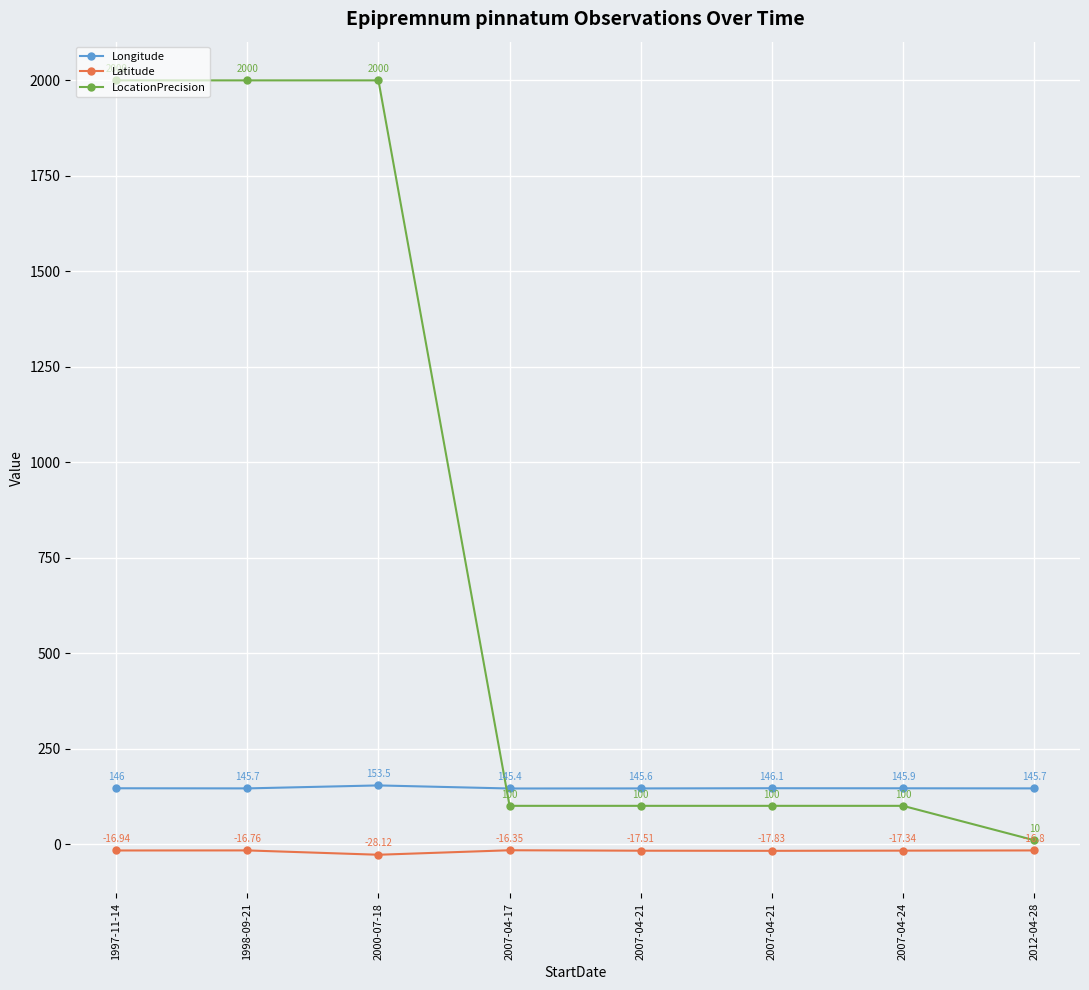

How many data points does each series have?

8